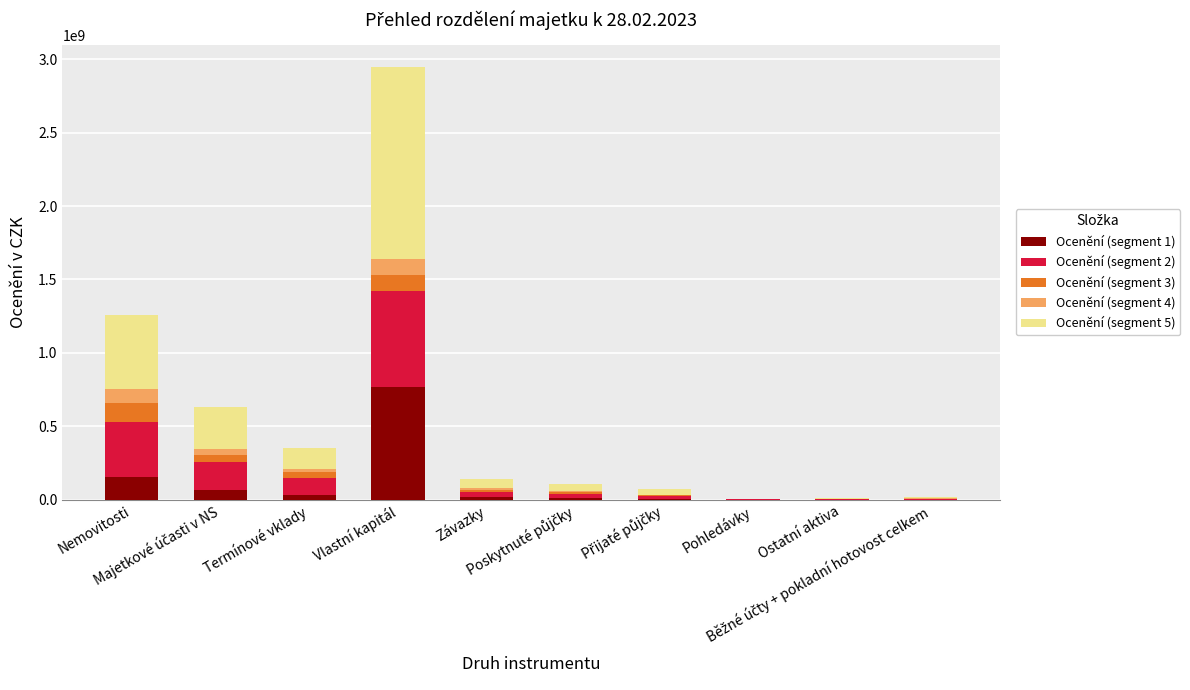

What are all the series names shown in the legend?

Ocenění (segment 1), Ocenění (segment 2), Ocenění (segment 3), Ocenění (segment 4), Ocenění (segment 5)